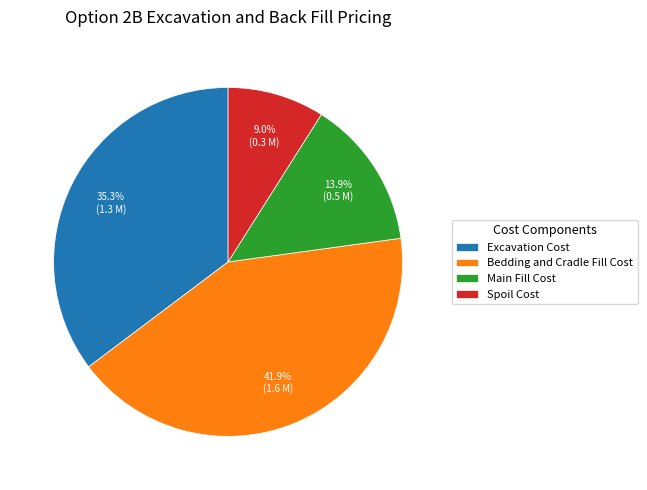

Approximately how many times larger is the value at Main Fill Cost compared to Excavation Cost?

0.4